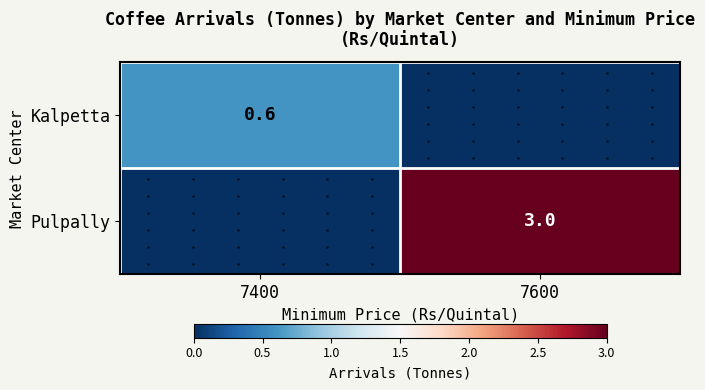

The value of Pulpally at 7400 is 0.0. True or false?

True